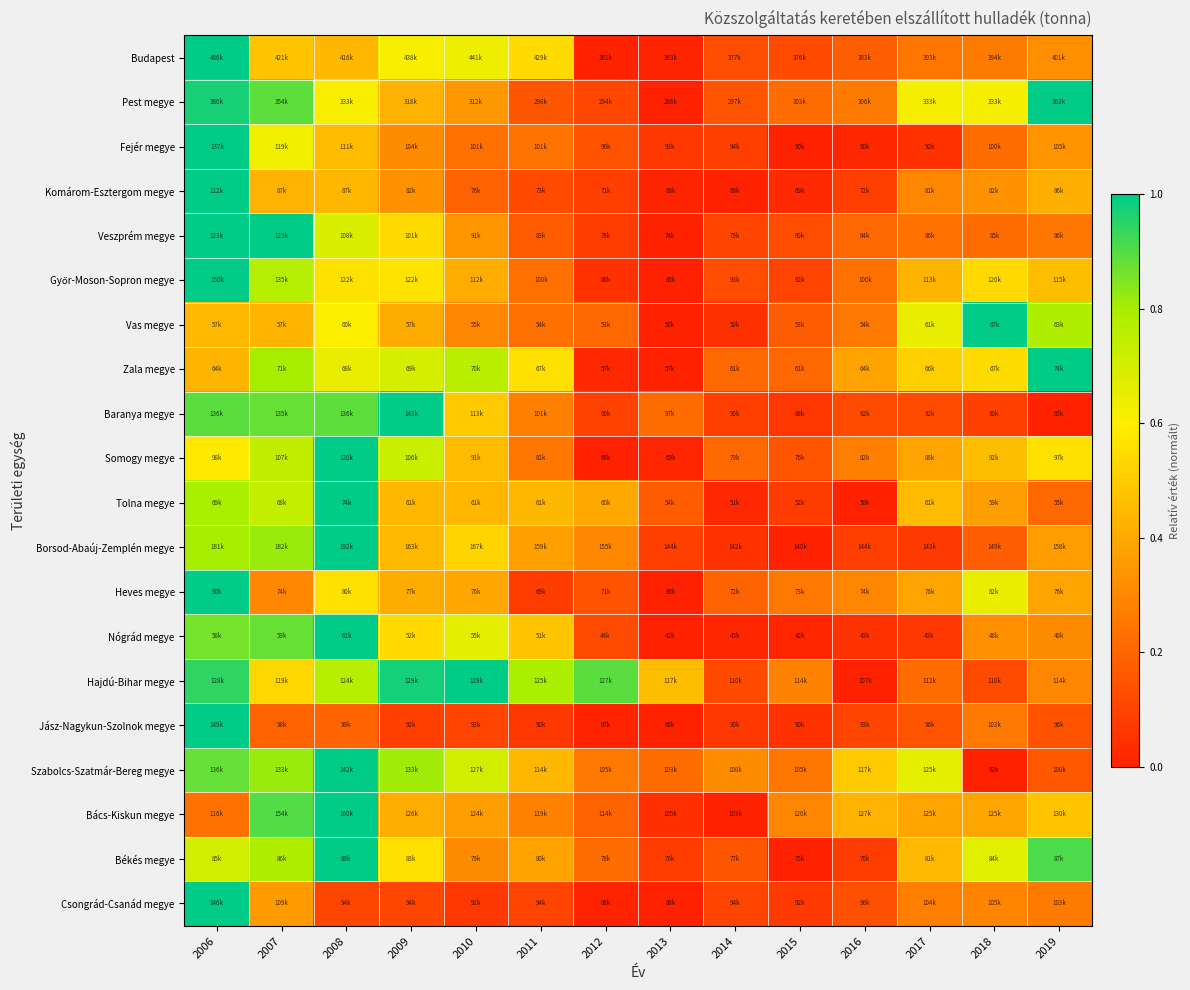

How many distinct data groups are displayed?

20